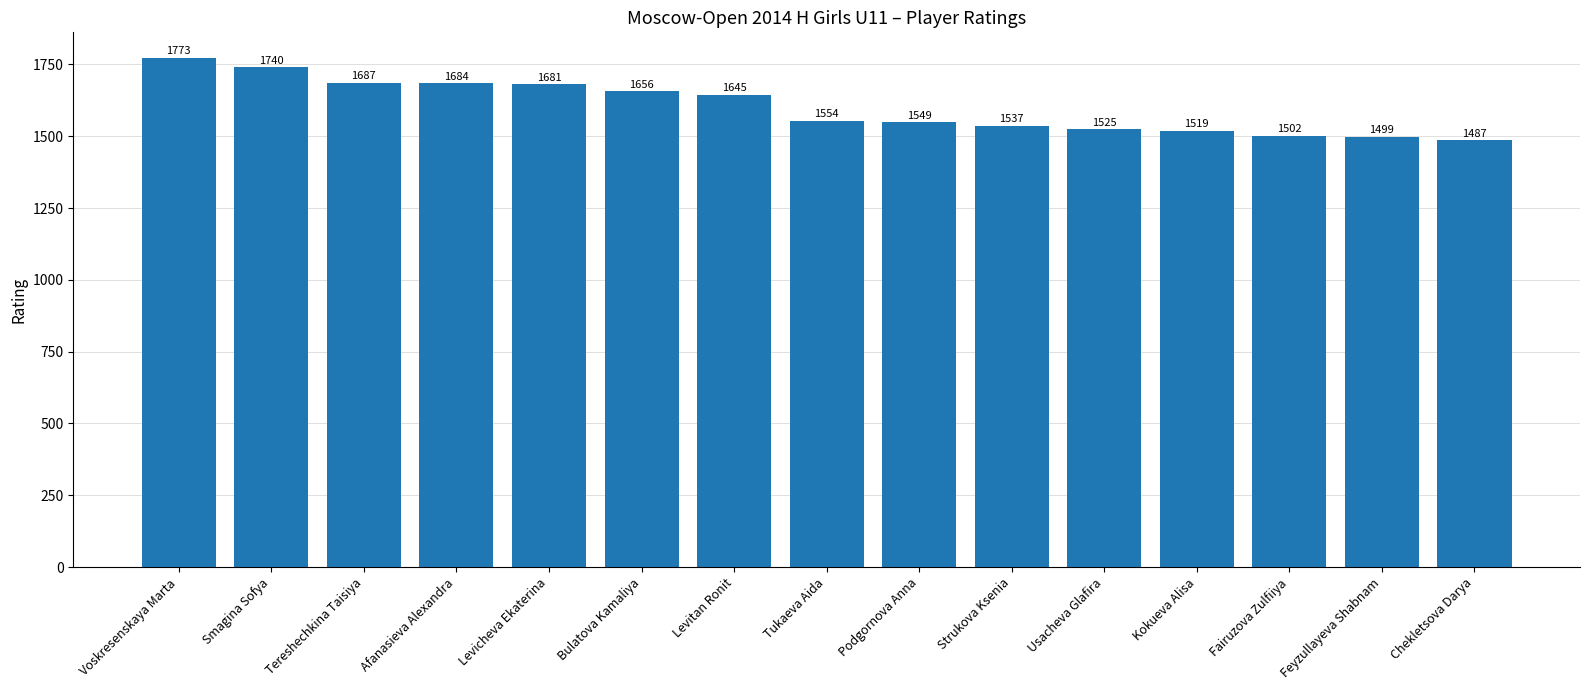

Rank the categories by value from lowest to highest.

Chekletsova Darya, Feyzullayeva Shabnam, Fairuzova Zulfiiya, Kokueva Alisa, Usacheva Glafira, Strukova Ksenia, Podgornova Anna, Tukaeva Aida, Levitan Ronit, Bulatova Kamaliya, Levicheva Ekaterina, Afanasieva Alexandra, Tereshechkina Taisiya, Smagina Sofya, Voskresenskaya Marta